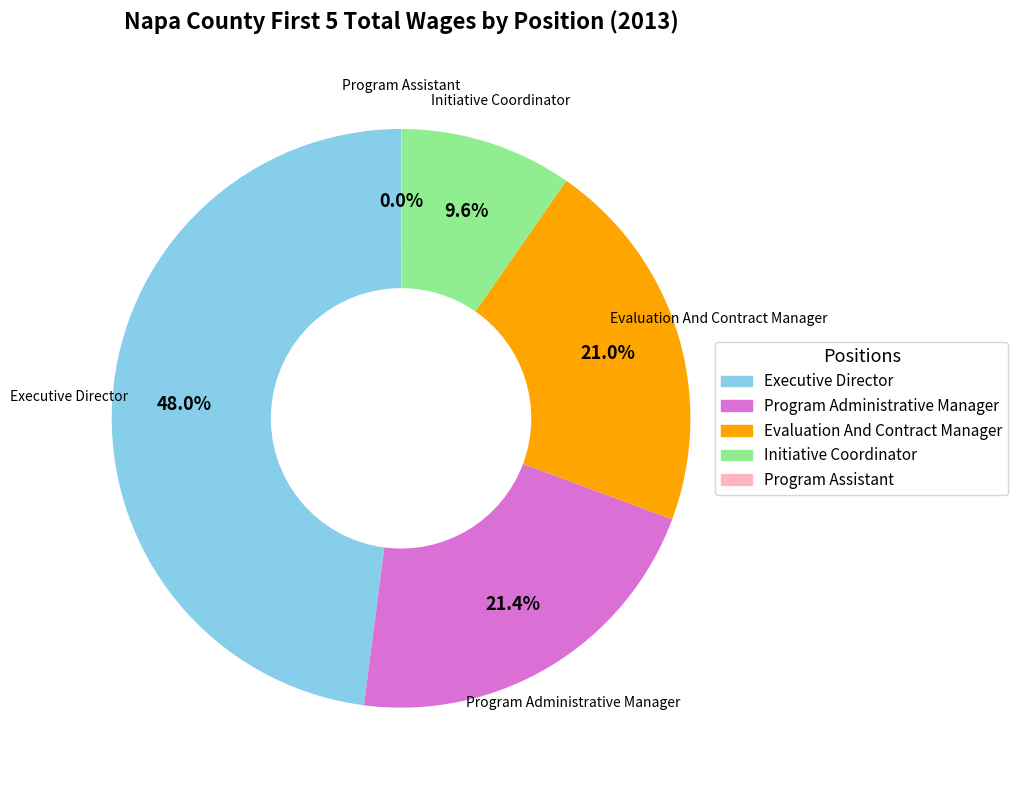

What is the total percentage of Evaluation And Contract Manager and Program Administrative Manager?

42.4%